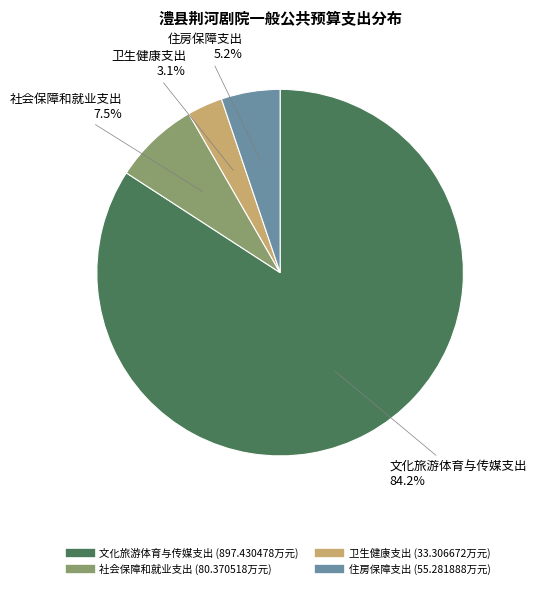

Which slice is the largest?

文化旅游体育与传媒支出